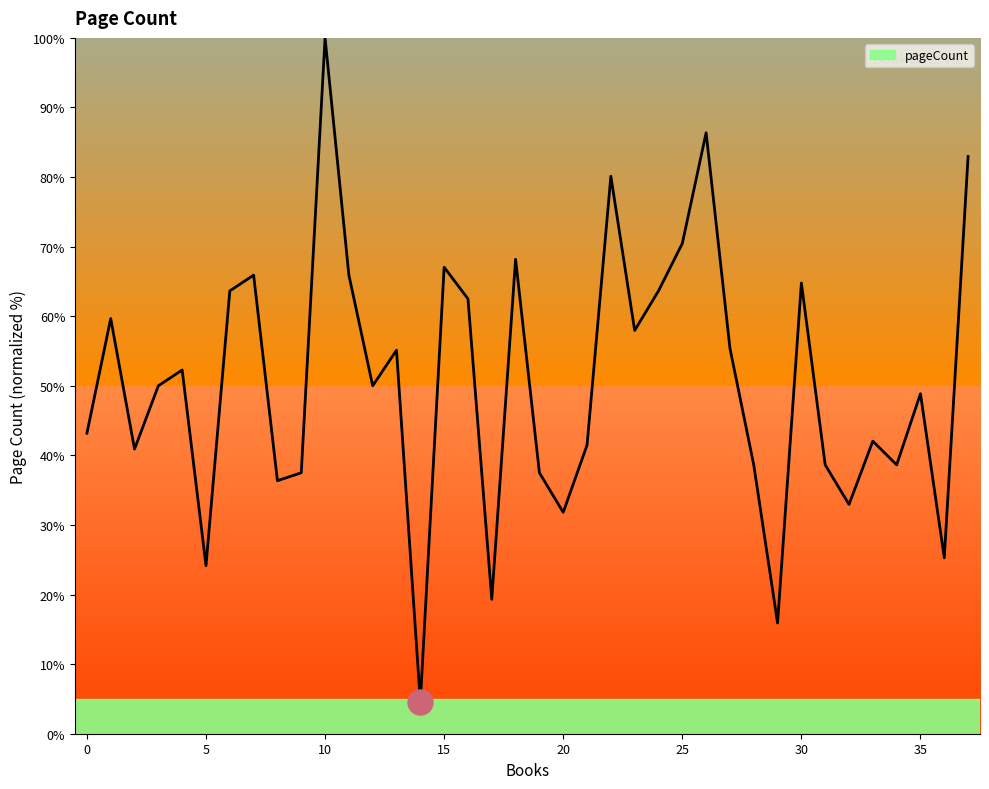

What is the difference between the maximum and minimum values?

95.5